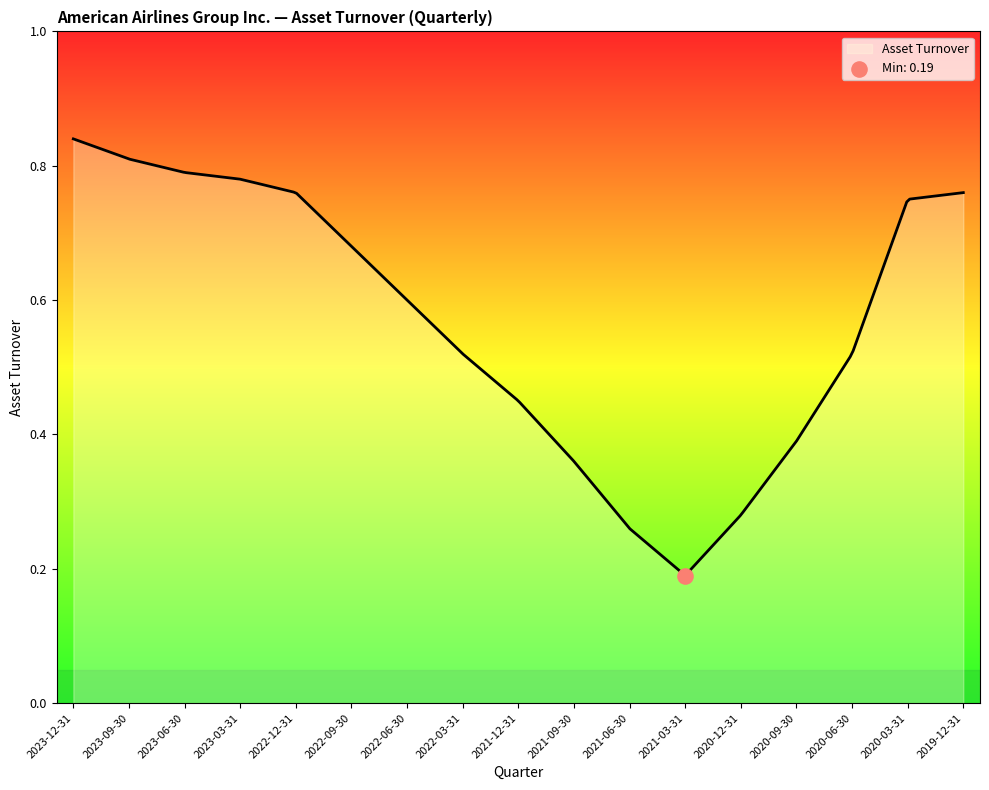

Between 2023-12-31 and 2020-12-31, which is larger?

2023-12-31